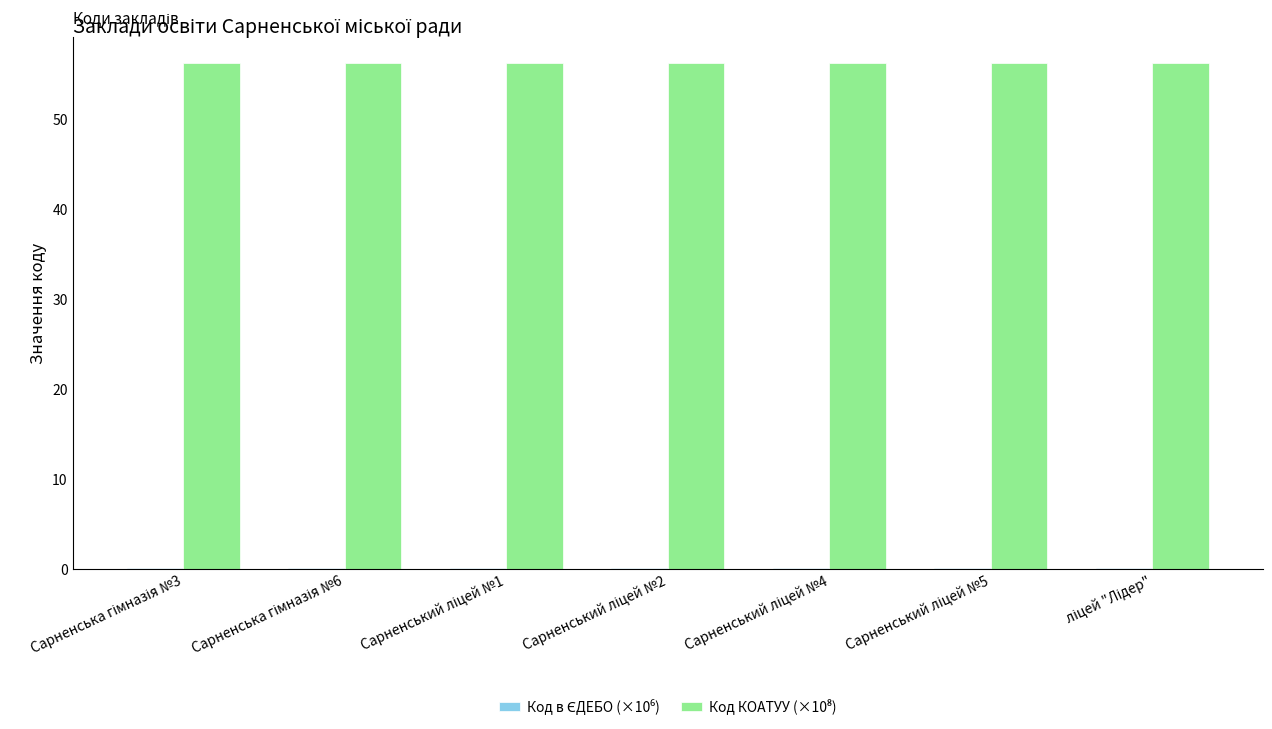

The value of Код КОАТУУ (×10⁸) at Сарненський ліцей №5 is 17.8. True or false?

False